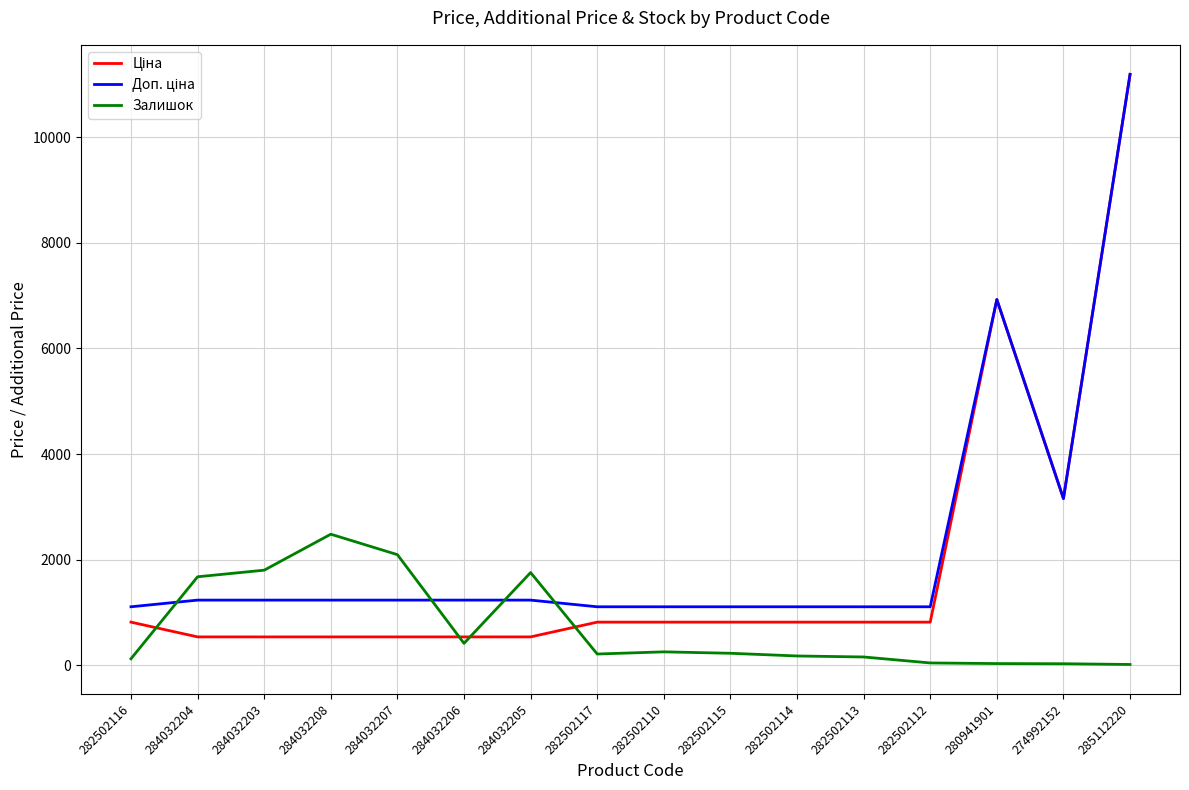

What position from the left is 284032207?

5